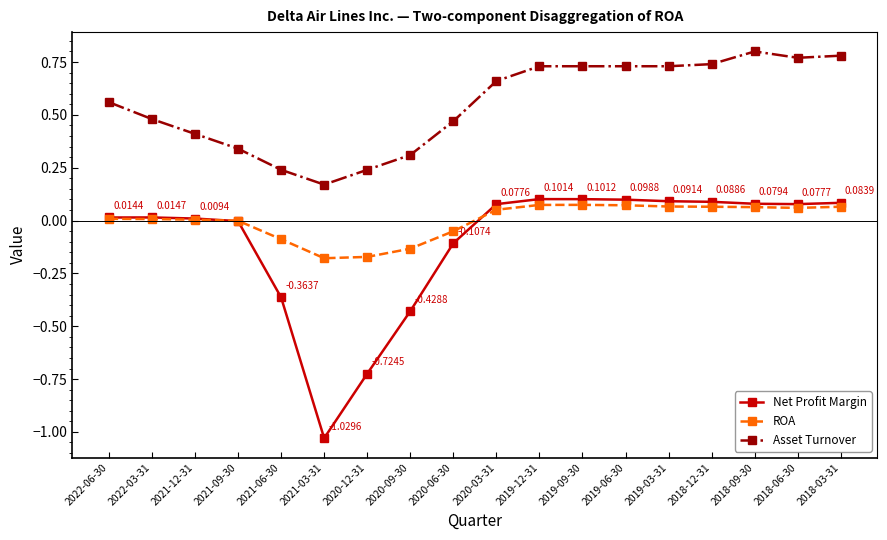

True or false: ROA has more than 0 interior local peaks.

True